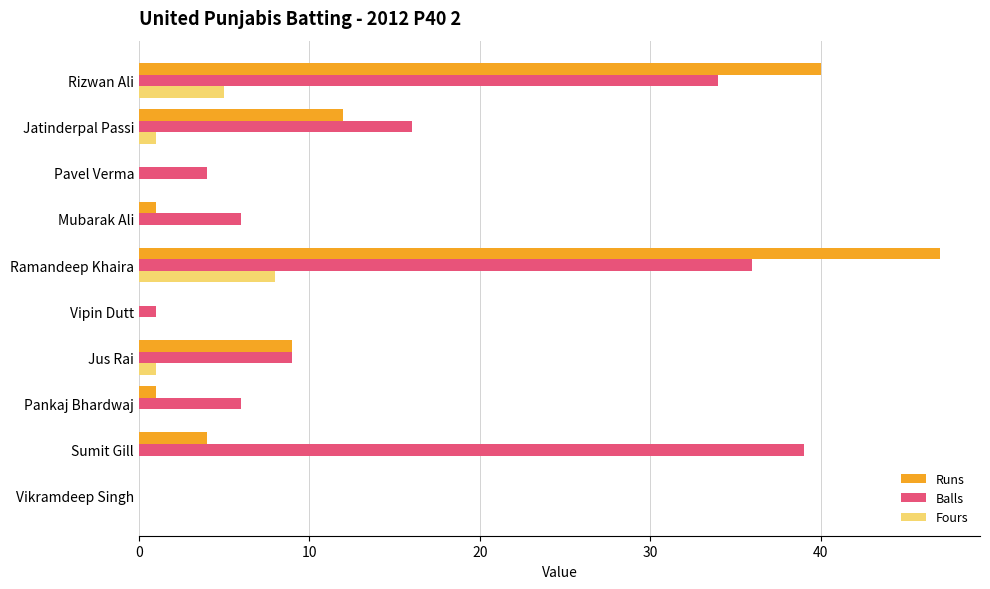

Which category has the highest value across all series?

Ramandeep Khaira